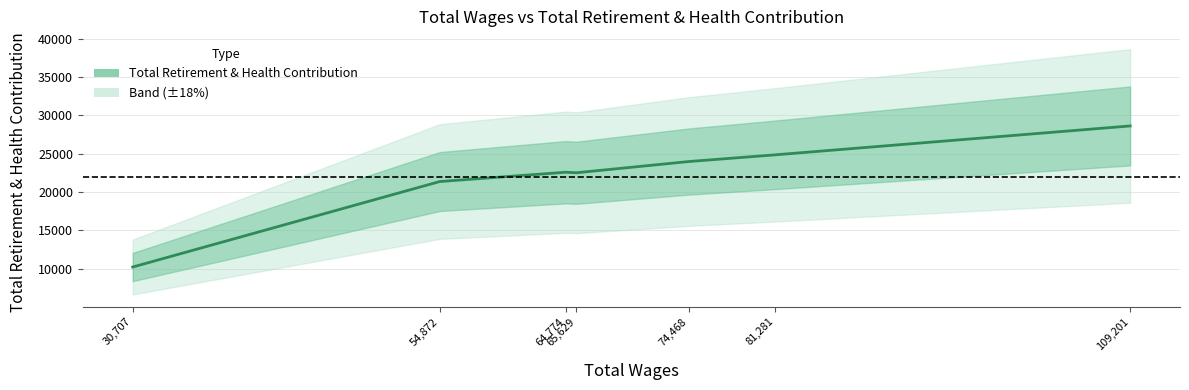

How many points are lower than both their immediate neighbors (excluding endpoints)?

1